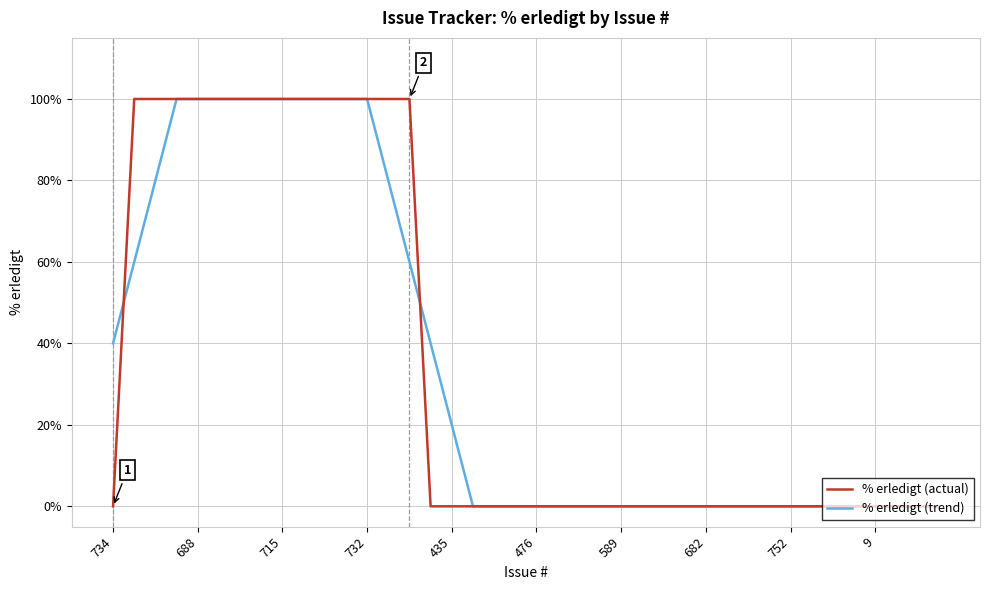

True or false: % erledigt (trend) and % erledigt (actual) cross at least once.

True